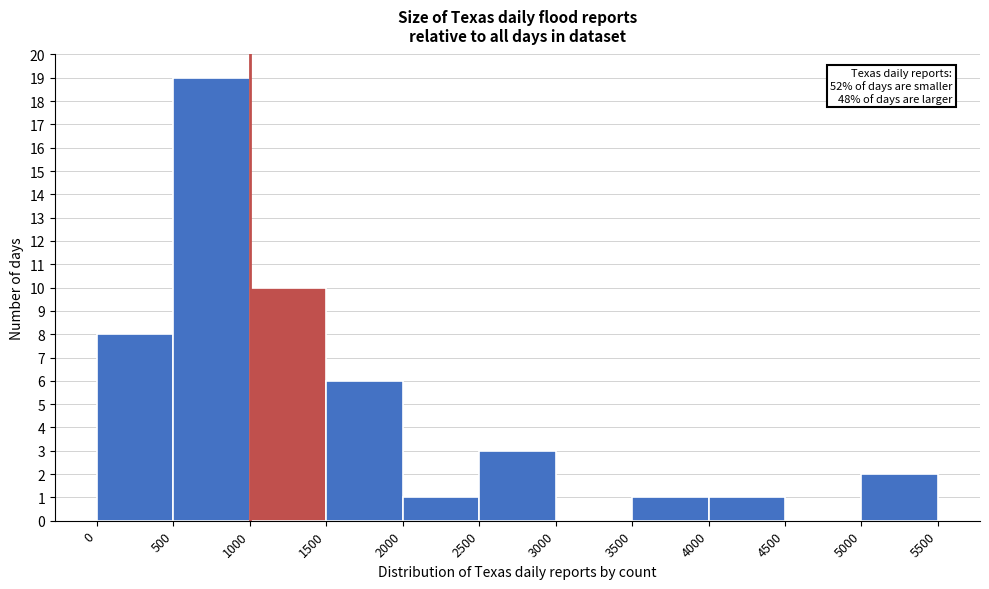

Which range on the x-axis has the tallest bar?

500 to 1000